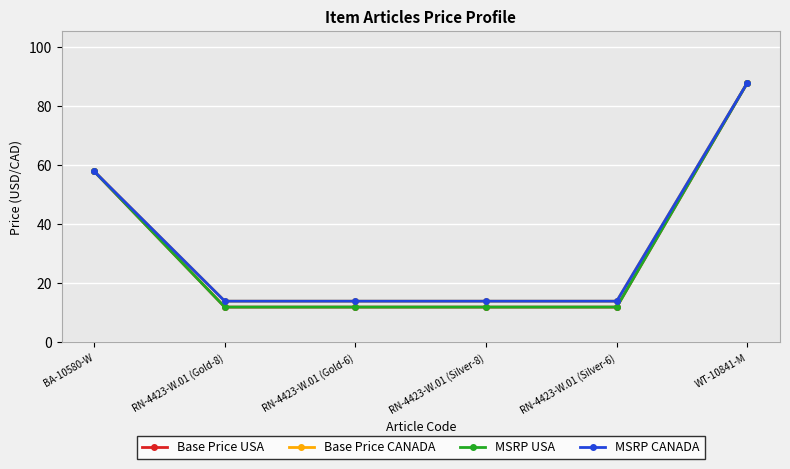

True or false: MSRP CANADA has more than 1 points higher than both neighbors.

False